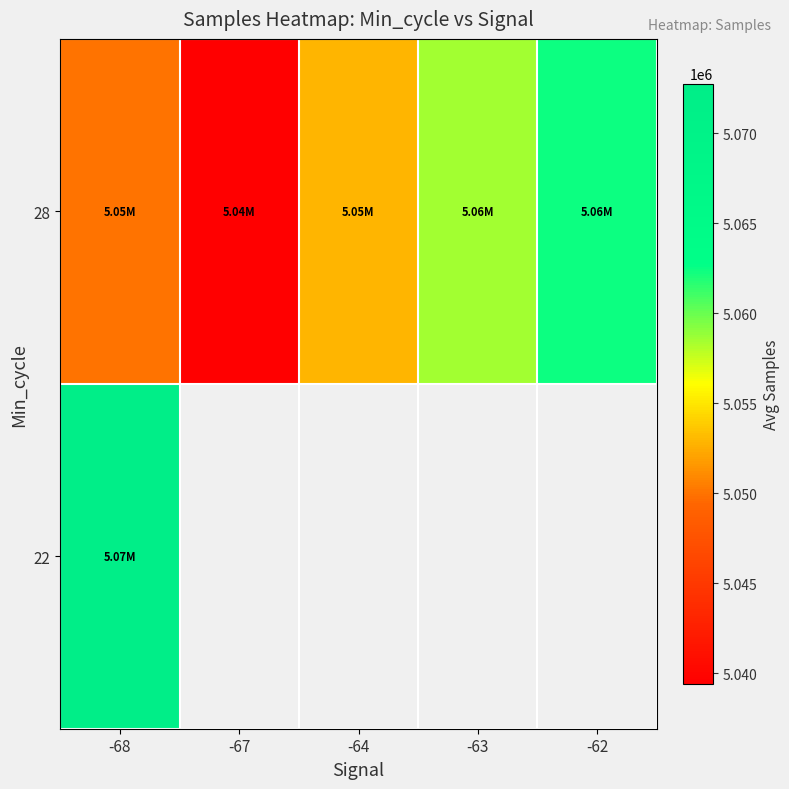

Which series changed the most between -64 and -62?

28